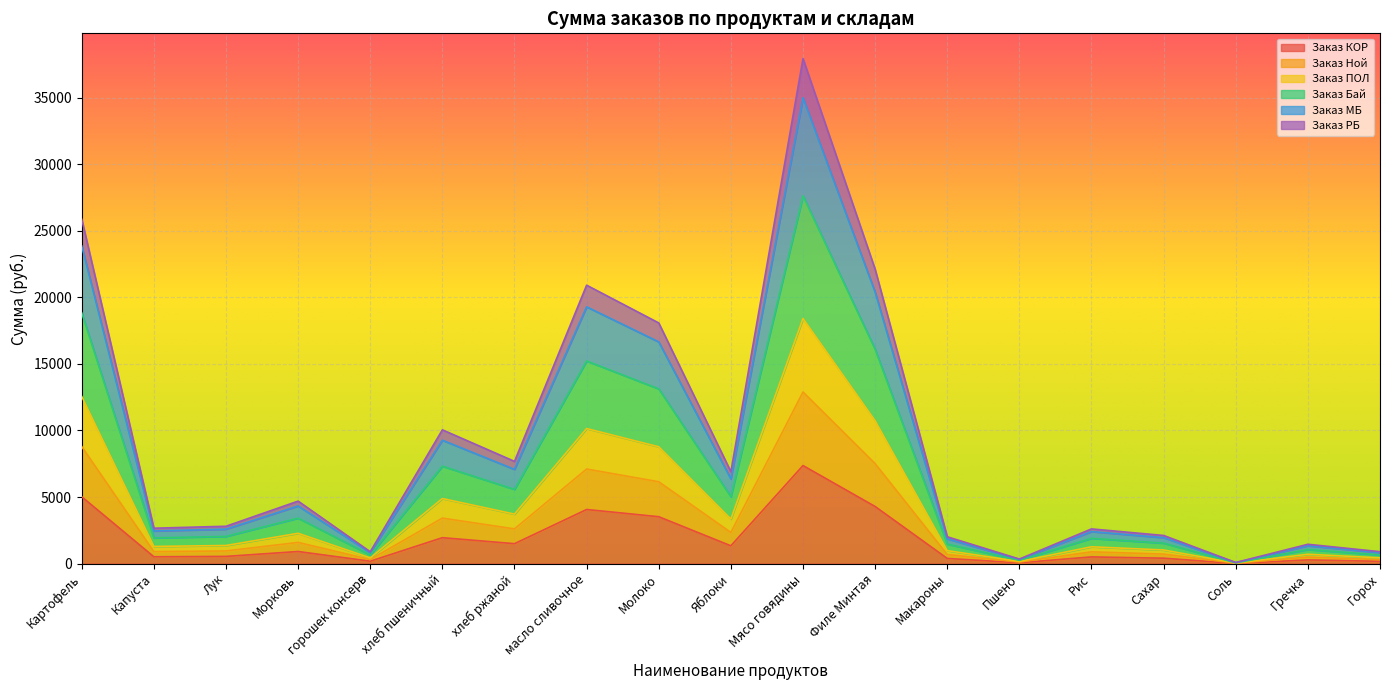

Does the chart display data point markers on the line(s)?

No